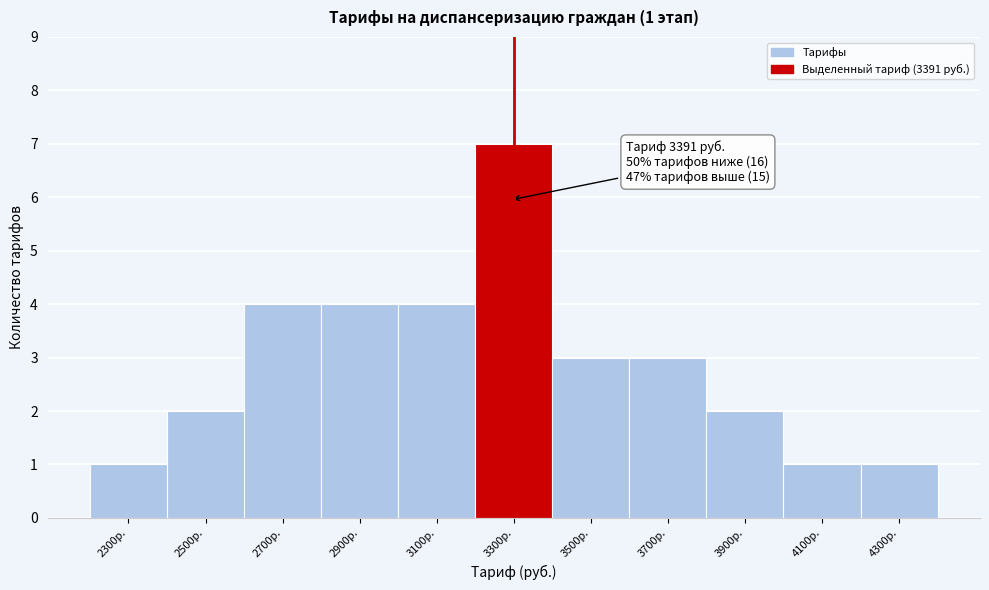

Reading left to right, transcribe all the data shown in this chart.

2300р.=1	2500р.=2	2700р.=4	2900р.=4	3100р.=4	3300р.=7	3500р.=3	3700р.=3	3900р.=2	4100р.=1	4300р.=1